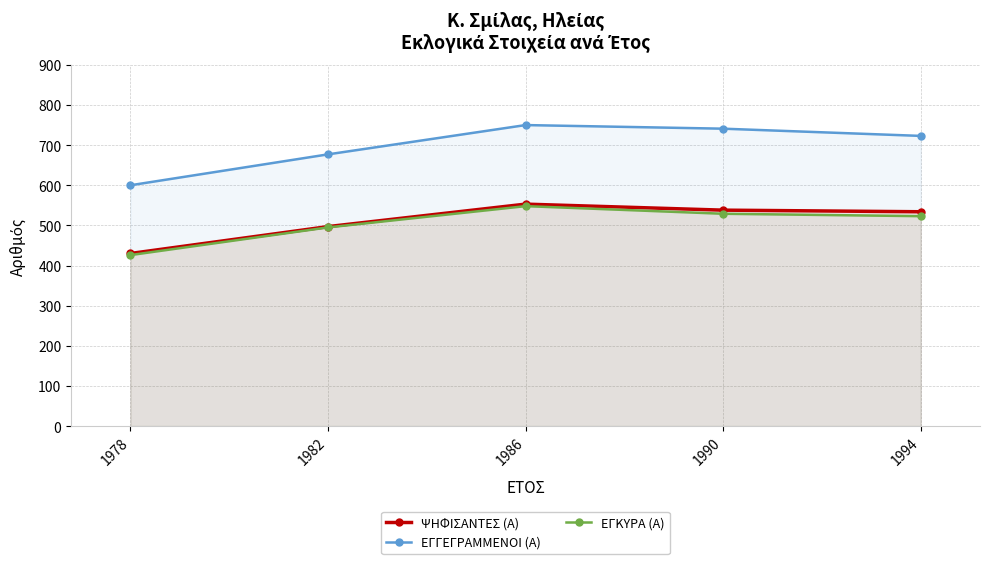

What is the difference between the second highest and minimum values in the ΨΗΦΙΣΑΝΤΕΣ (Α) series?

108